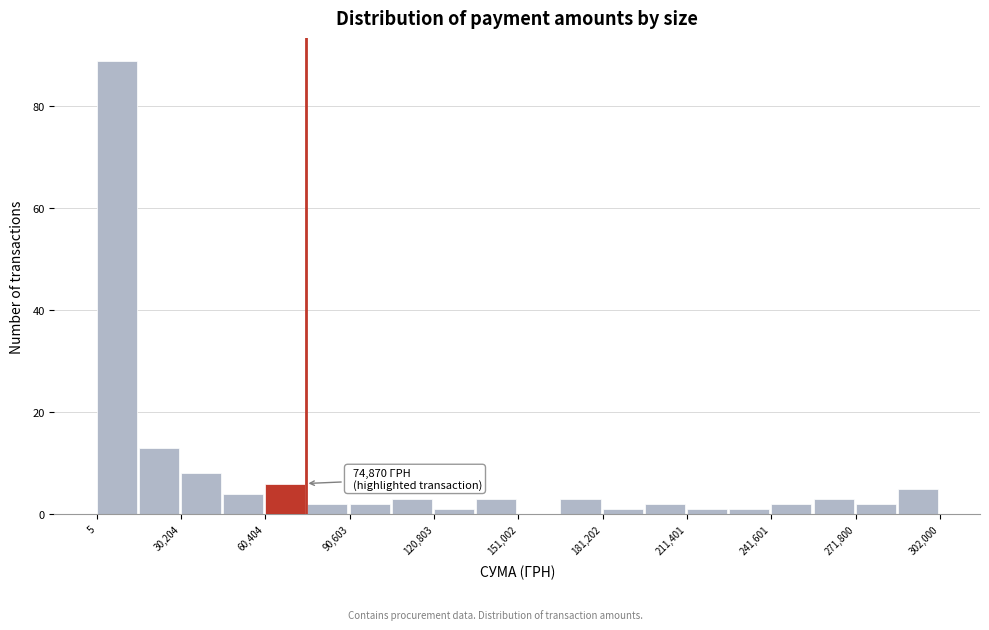

Around what value on the x-axis is the tallest bar? Give the approximate position of its centre, as read against the axis.

5000